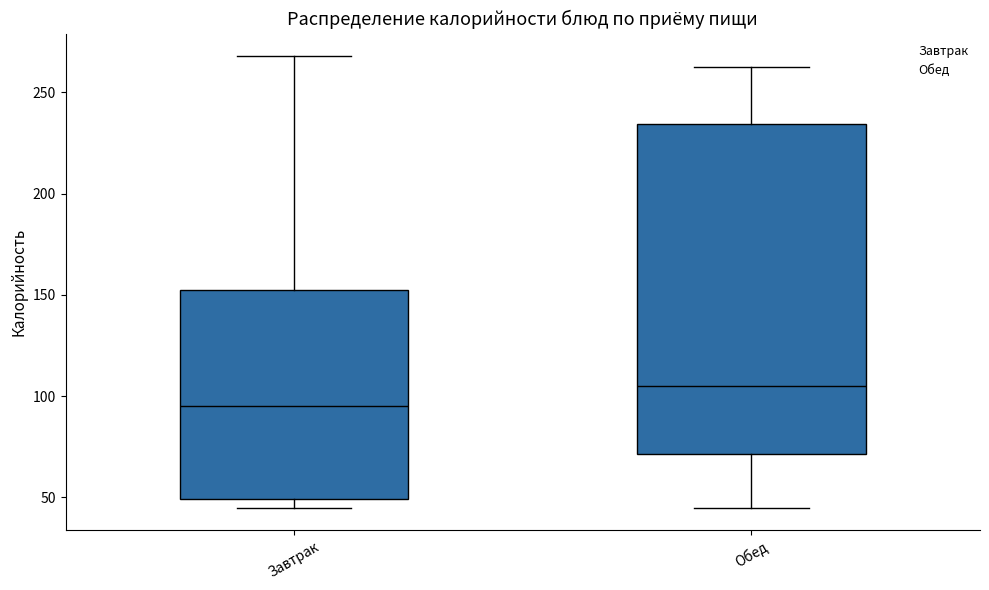

Reading left to right, transcribe this box plot: for each box, give where its median line is, the range the box spans, and where its two whiskers end, as read against the y-axis. The values are not printed on the chart, so give them approximately, as read against the axis.

Завтрак: median 95, box 50 to 155, whiskers 45 to 270
Обед: median 105, box 70 to 235, whiskers 45 to 265